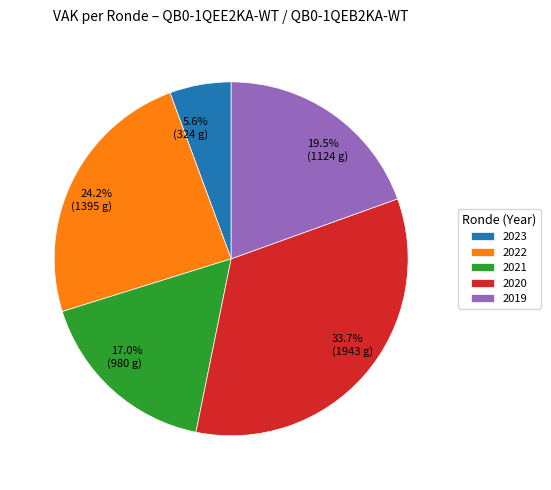

Does 5.6% (324 g) represent more than half of the total?

No